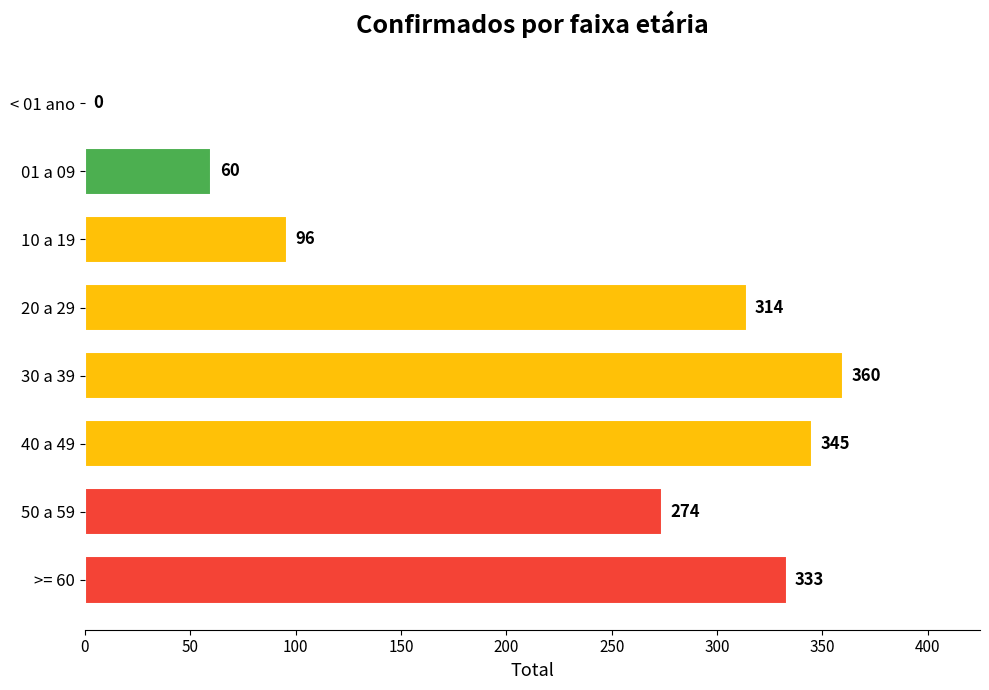

True or false: the data shows 63 at 20 a 29.

False